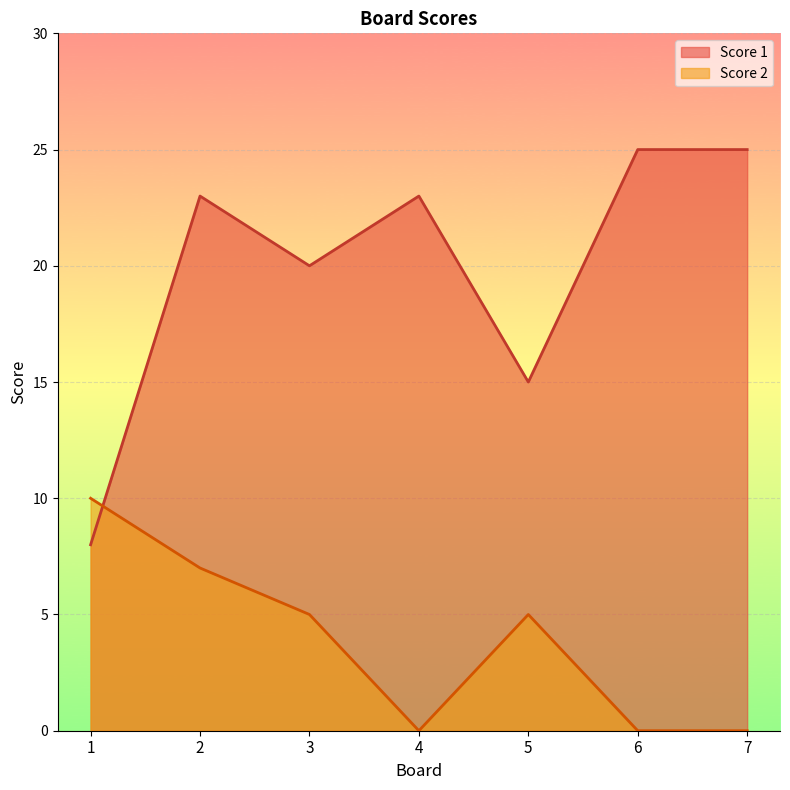

Reading left to right, list all the values displayed in this chart.

Score 1: 8	23	20	23	15	25	25
Score 2: 10	7	5	0	5	0	0